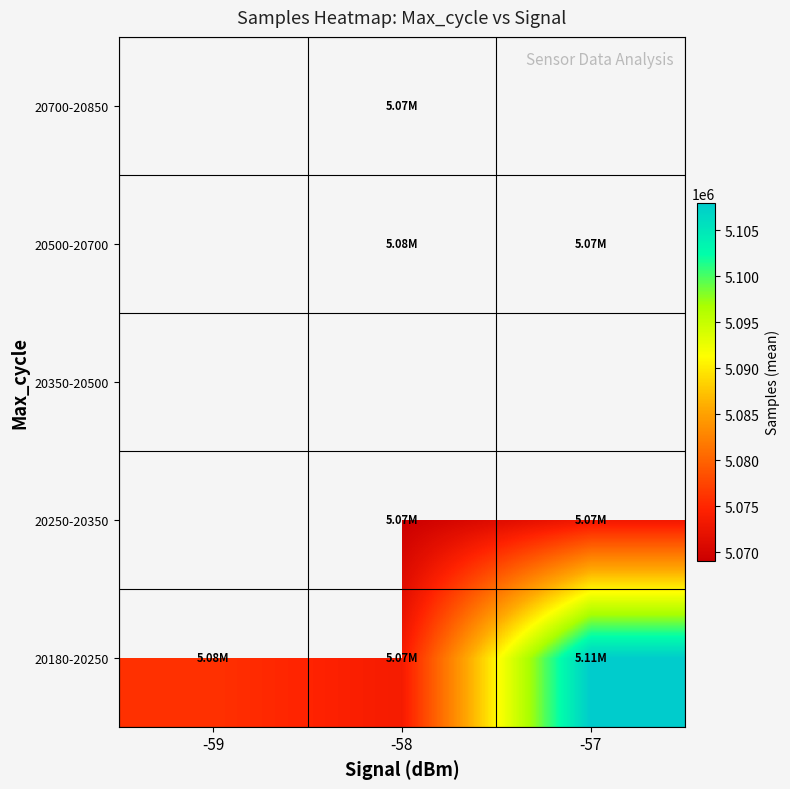

Between -57 and -58, which is larger?

-57